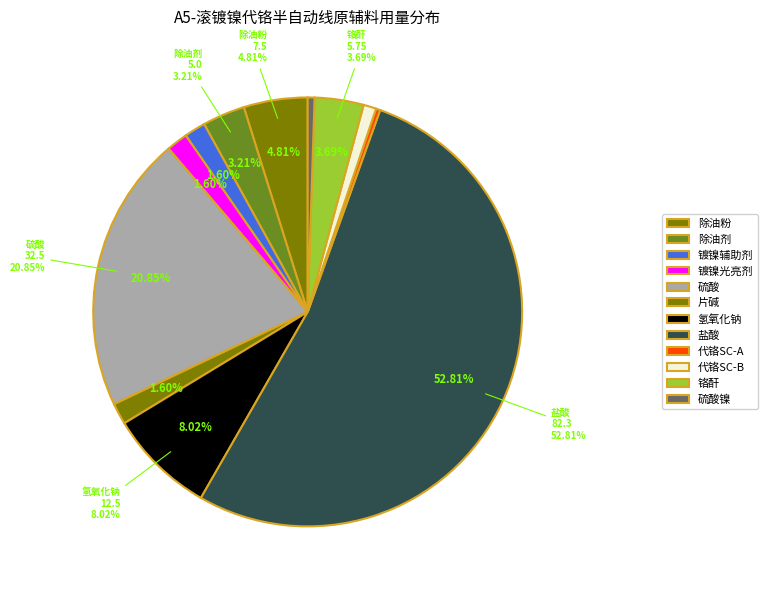

To the nearest percent, what portion does 除油剂 represent?

3%